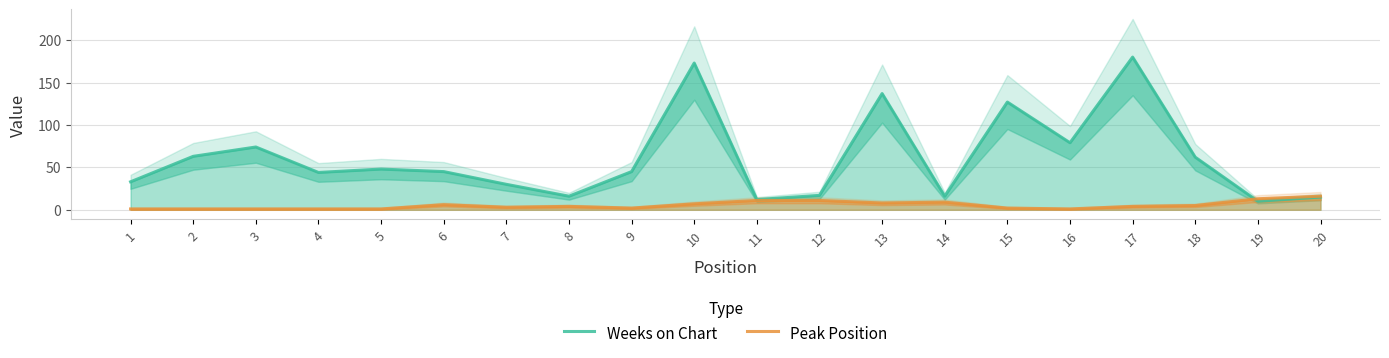

Read the Weeks on Chart value at 9.

45